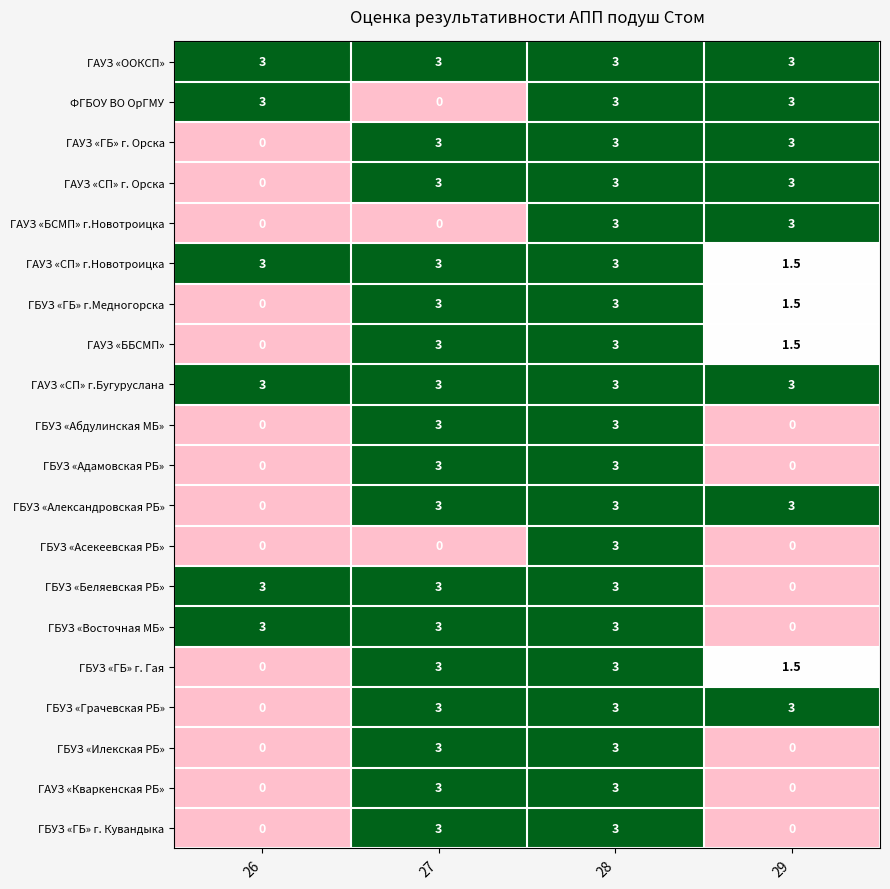

How many data points does each series have?

4